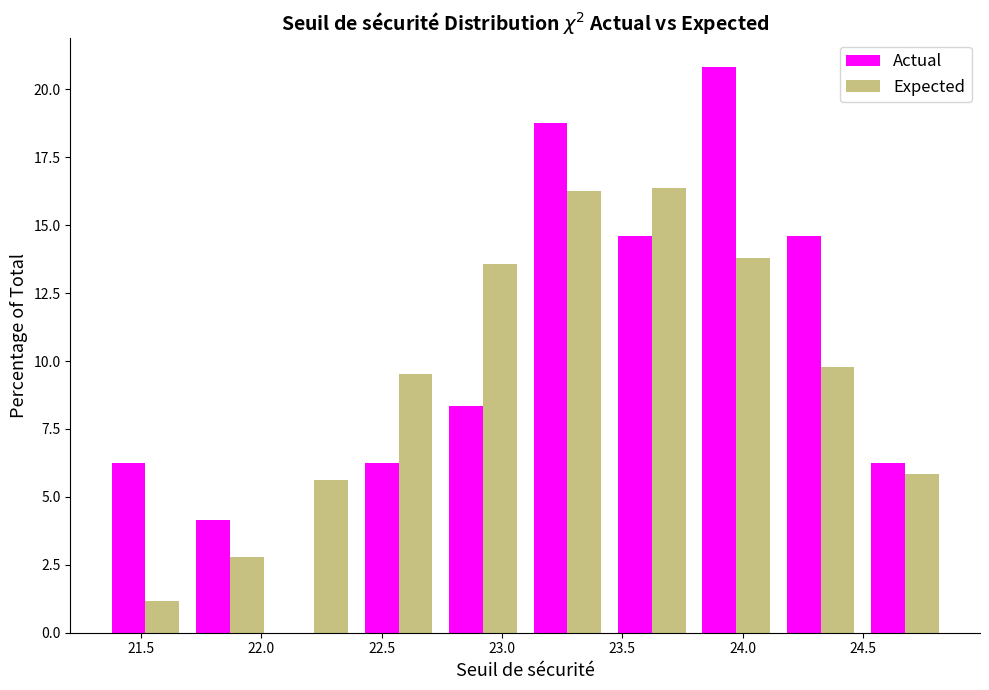

Reading left to right, transcribe this chart: for each range on the x-axis, give the height of each series' bar. Neither the bar edges nor the heights are printed on the chart, so give them approximately, as read against the axes.

21.35 to 21.70: Actual=6.5	Expected=1.0
21.70 to 22.05: Actual=4.0	Expected=3.0
22.05 to 22.40: Actual=0	Expected=5.5
22.40 to 22.75: Actual=6.5	Expected=9.5
22.75 to 23.10: Actual=8.5	Expected=13.5
23.10 to 23.45: Actual=19.0	Expected=16.5
23.45 to 23.80: Actual=14.5	Expected=16.5
23.80 to 24.15: Actual=21.0	Expected=14.0
24.15 to 24.50: Actual=14.5	Expected=10.0
24.50 to 24.85: Actual=6.5	Expected=6.0